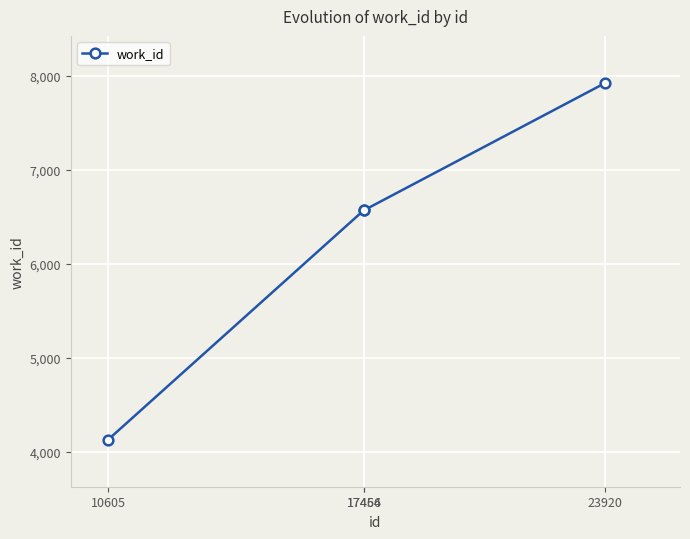

Between 23920 and 17464, which is larger?

23920